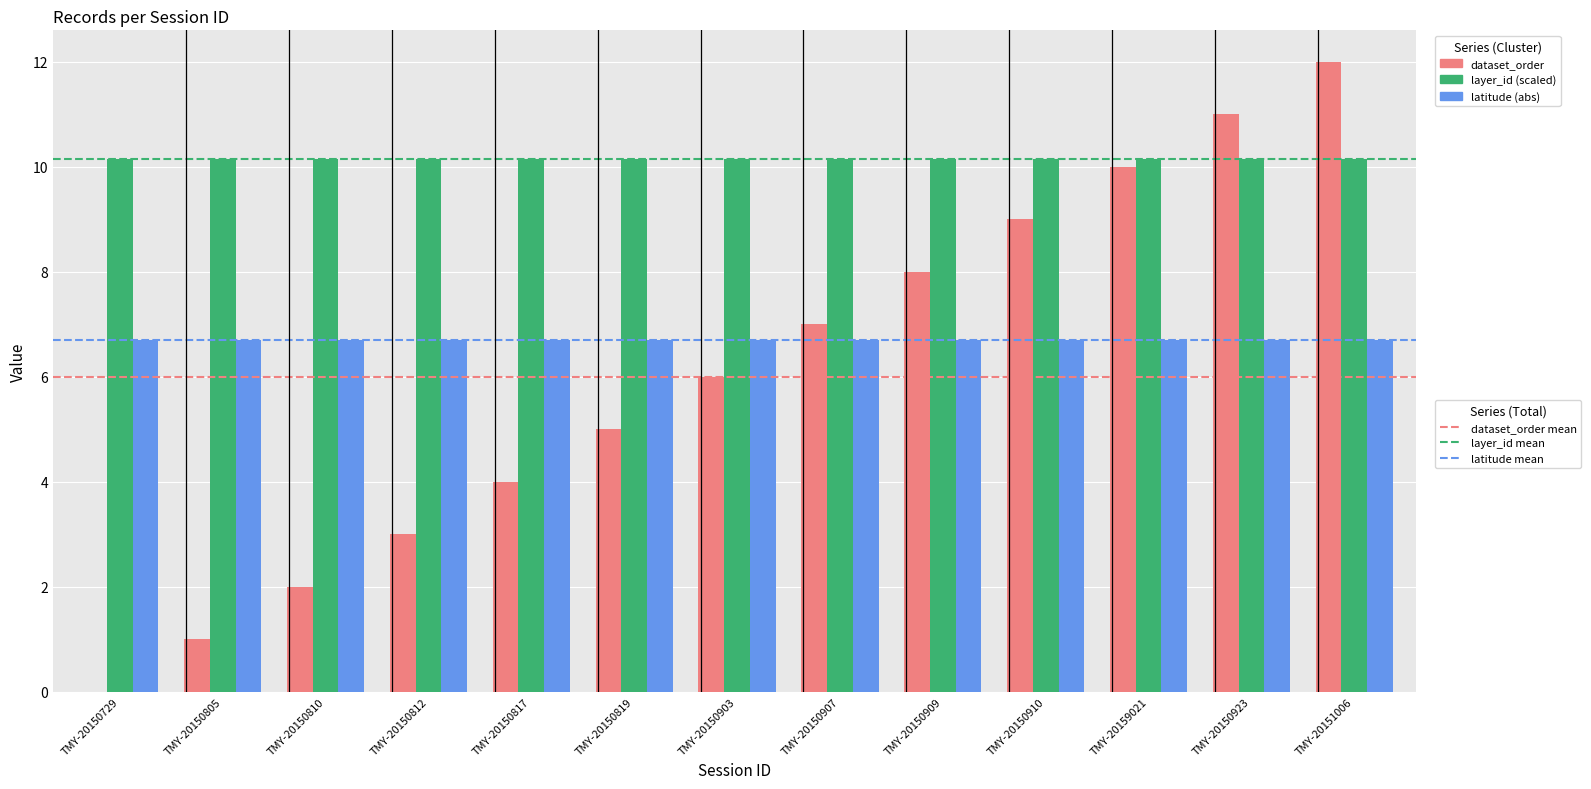

What is the total value across all series at TMY-20150805?

17.9